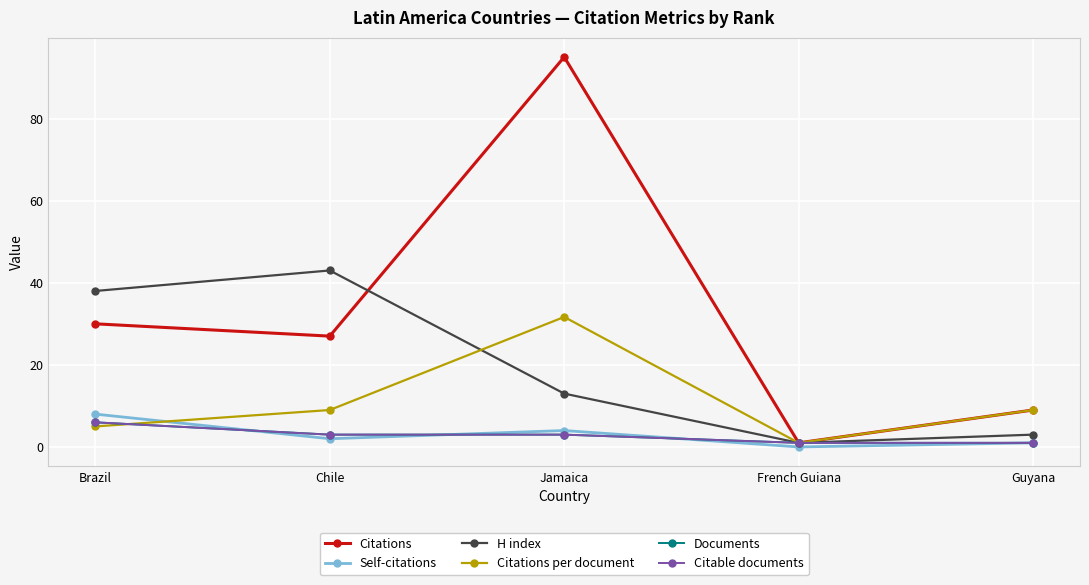

True or false: Citable documents has a value of 3.0 at Chile.

True